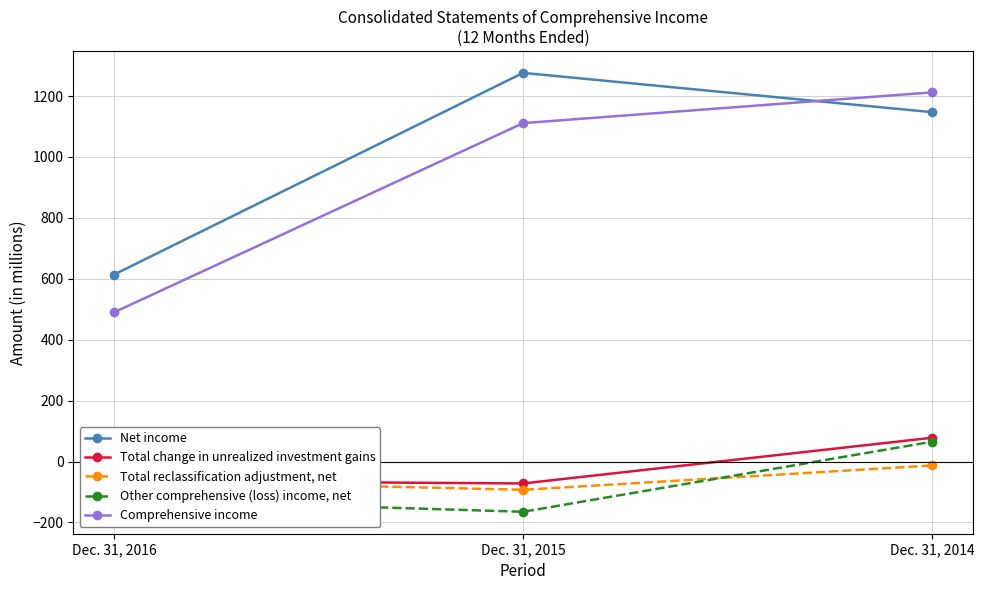

Reading left to right, transcribe all the data shown in this chart.

Net income: Dec. 31, 2016=614	Dec. 31, 2015=1276	Dec. 31, 2014=1147
Total change in unrealized investment gains: Dec. 31, 2016=-63	Dec. 31, 2015=-72	Dec. 31, 2014=78
Total reclassification adjustment, net: Dec. 31, 2016=-61	Dec. 31, 2015=-93	Dec. 31, 2014=-13
Other comprehensive (loss) income, net: Dec. 31, 2016=-124	Dec. 31, 2015=-165	Dec. 31, 2014=65
Comprehensive income: Dec. 31, 2016=490	Dec. 31, 2015=1111	Dec. 31, 2014=1212